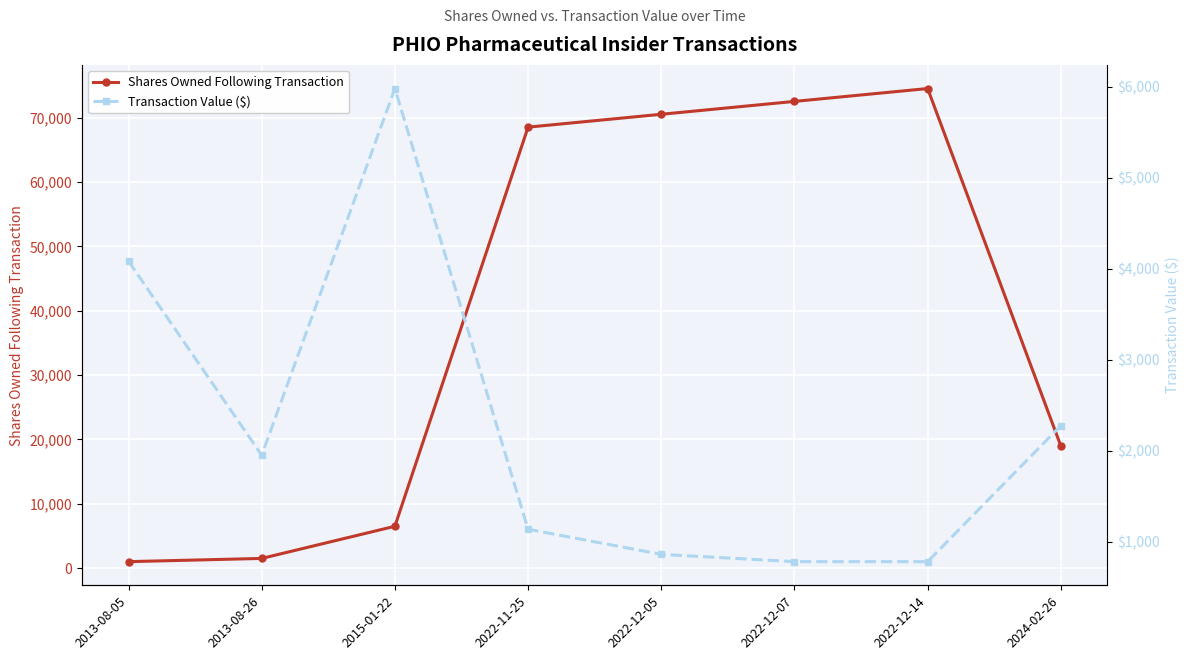

After their last crossing, which series has the higher values: Shares Owned Following Transaction or Transaction Value ($)?

Shares Owned Following Transaction